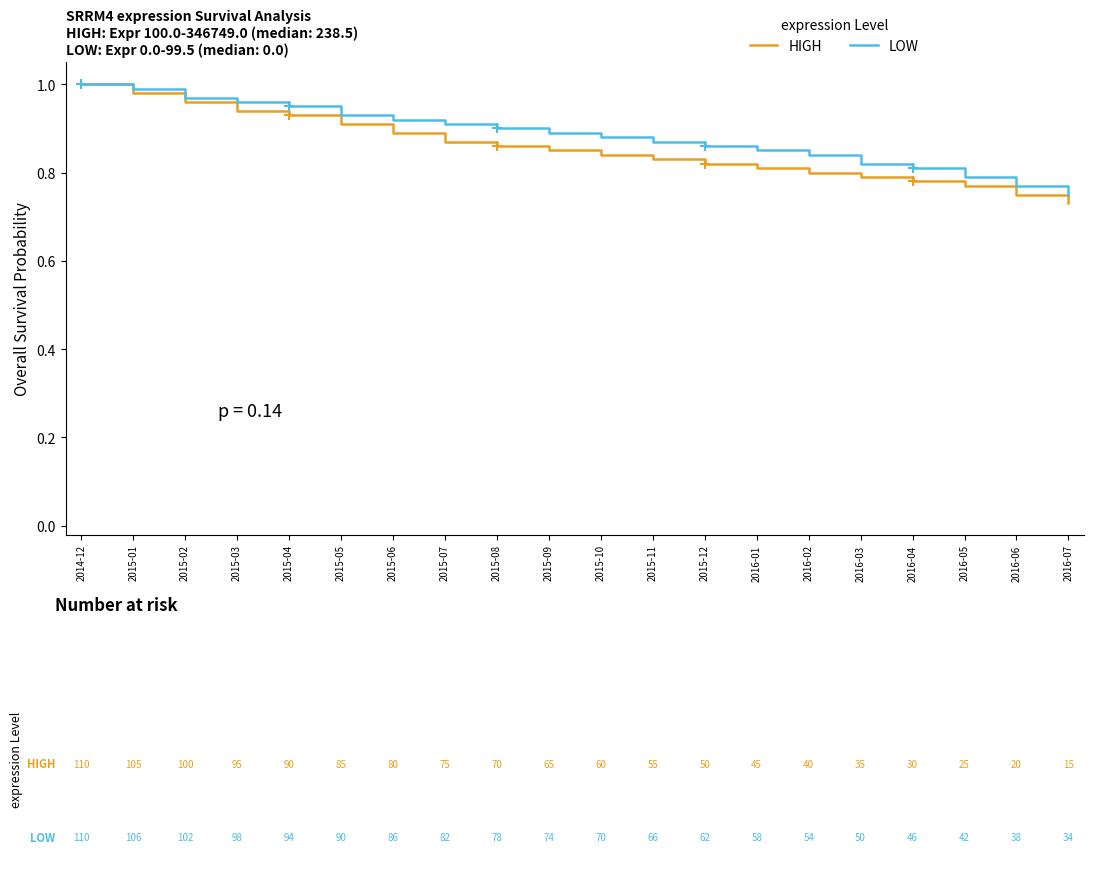

True or false: HIGH and LOW intersect in this chart.

False